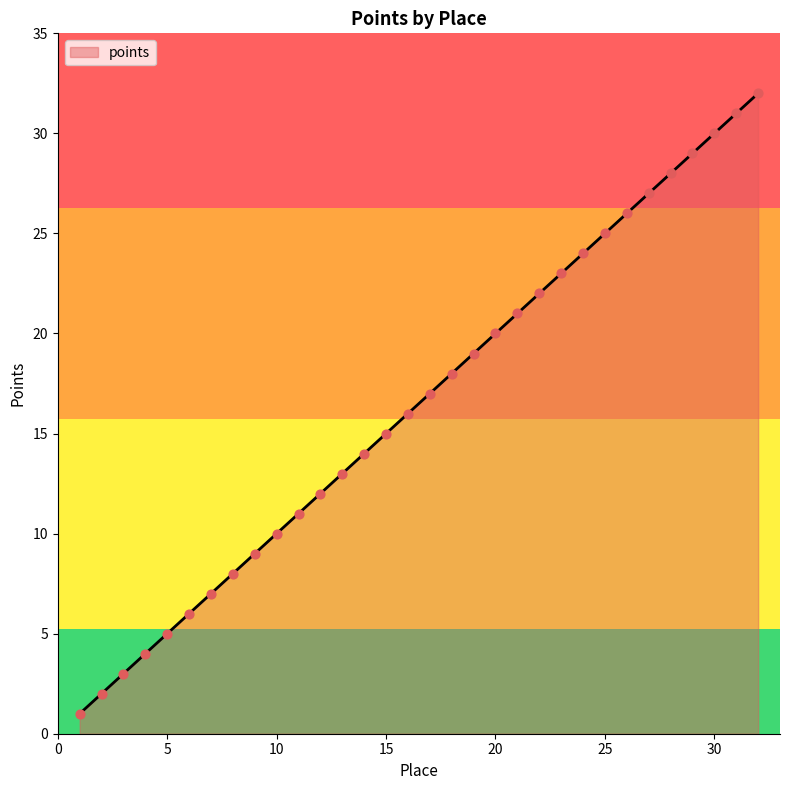

What is the greatest value displayed?

32